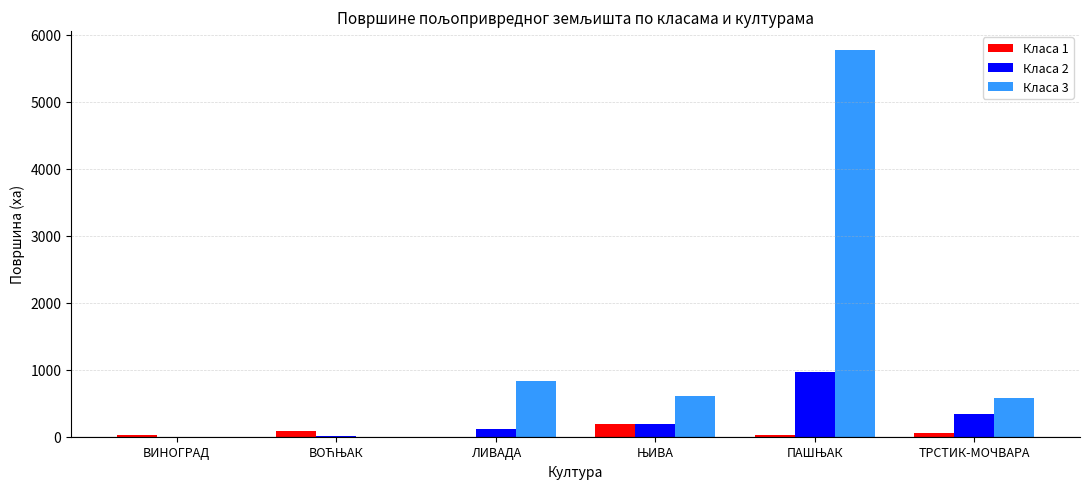

Is it true that Класа 3 equals 952.9 at ТРСТИК-МОЧВАРА?

False